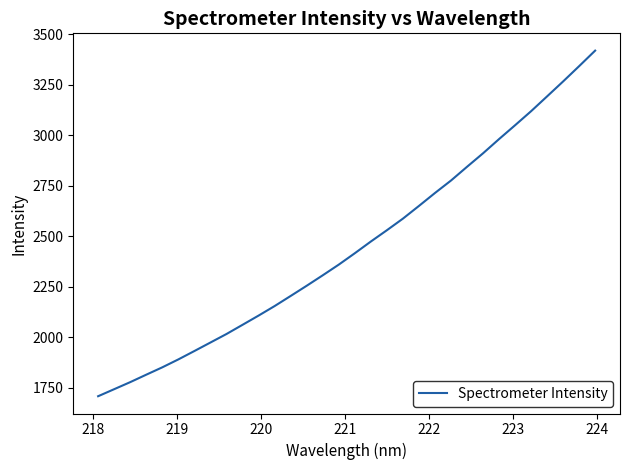

What is the maximum value shown in the chart?

3418.9